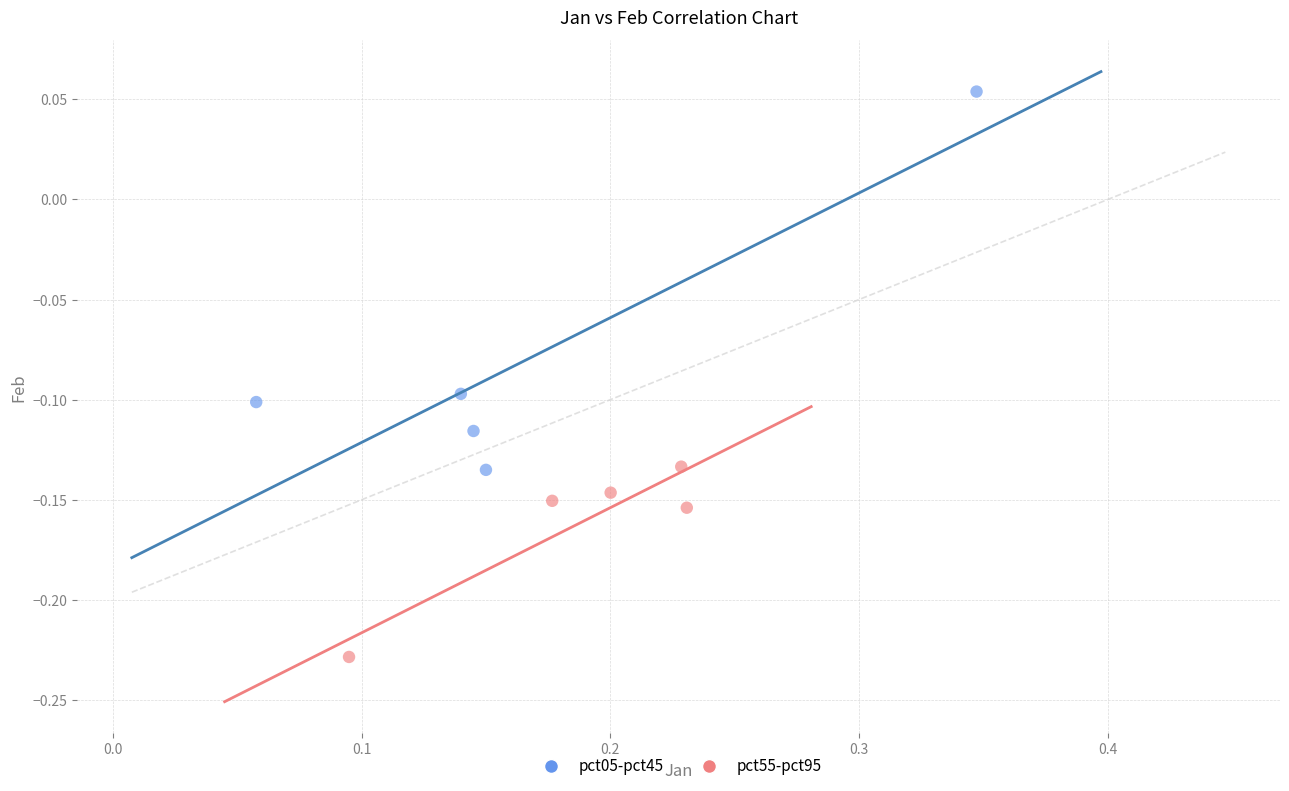

Which series reaches the minimum Y coordinate?

pct55-pct95